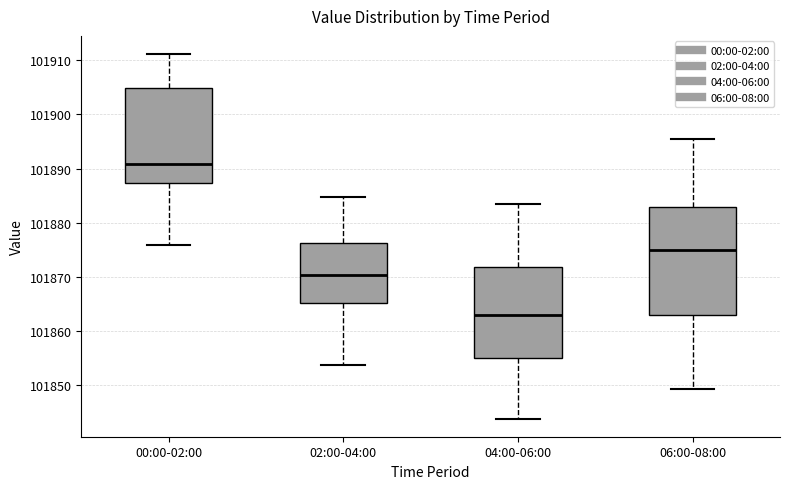

Where does the upper whisker of the box for 02:00-04:00 end on the y-axis? The values are not printed on the chart, so give them approximately, as read against the axis.

101885